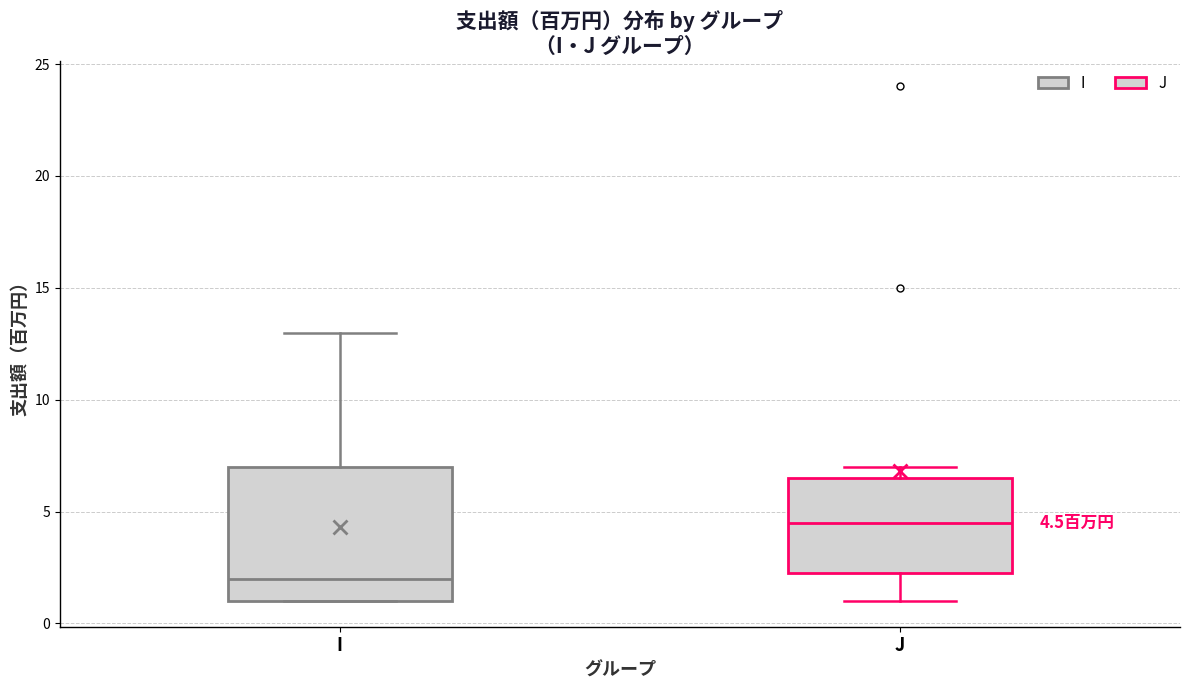

Comparing the boxes themselves (not the whiskers), which one is the tallest?

I